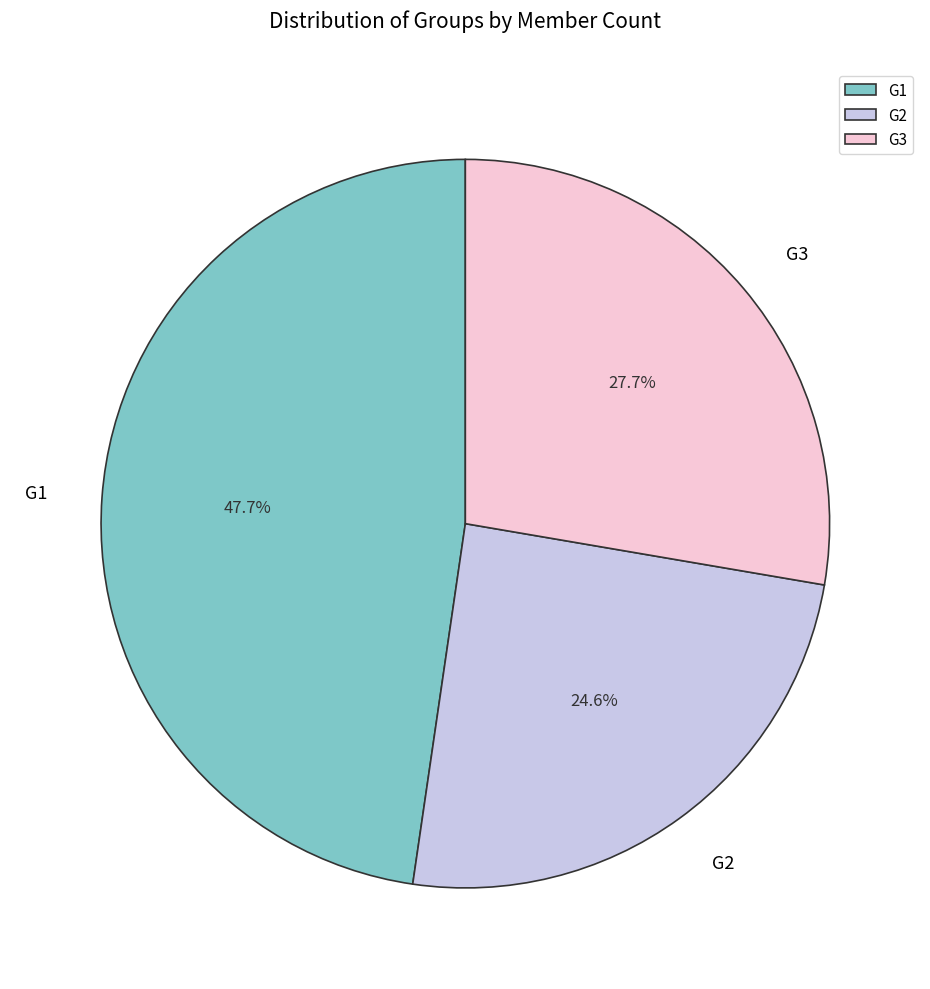

Does G3 account for over 50% of the chart?

No